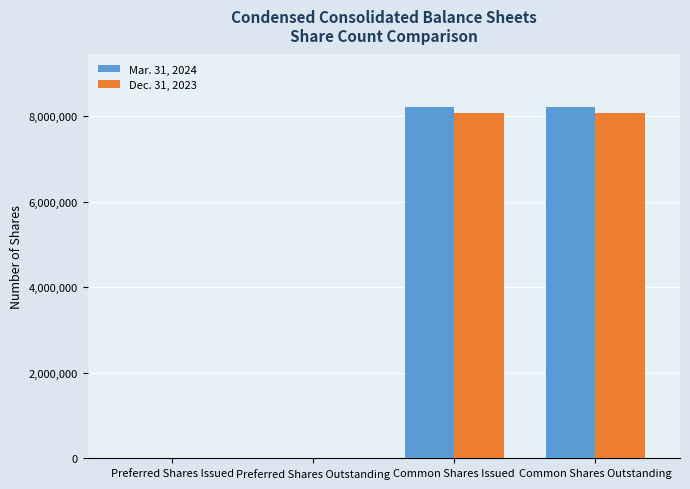

What is the total value across all series at Common Shares Outstanding?

16289109